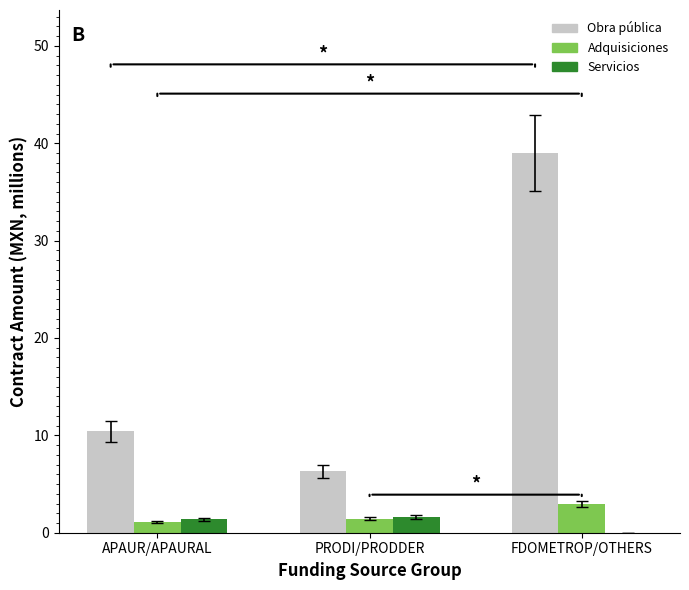

Reading left to right, what are all the values shown in this chart?

Obra pública: APAUR/APAURAL=10.4	PRODI/PRODDER=6.3	FDOMETROP/OTHERS=39.0
Adquisiciones: APAUR/APAURAL=1.1	PRODI/PRODDER=1.4	FDOMETROP/OTHERS=3.0
Servicios: APAUR/APAURAL=1.4	PRODI/PRODDER=1.6	FDOMETROP/OTHERS=0.0